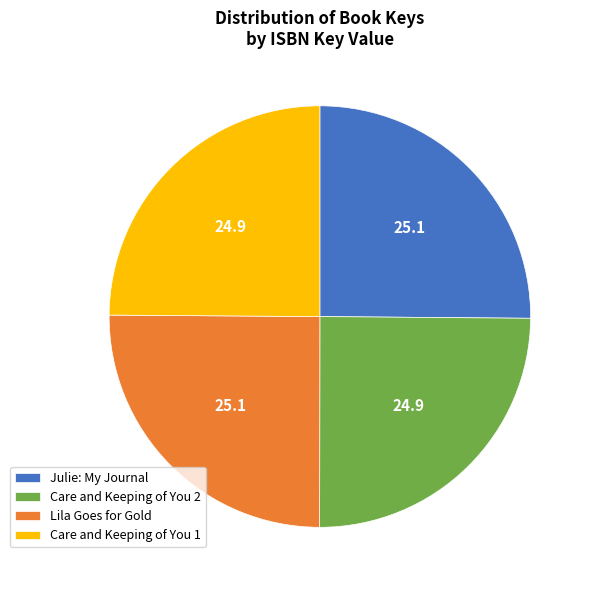

Does Julie: My Journal account for over 50% of the chart?

No